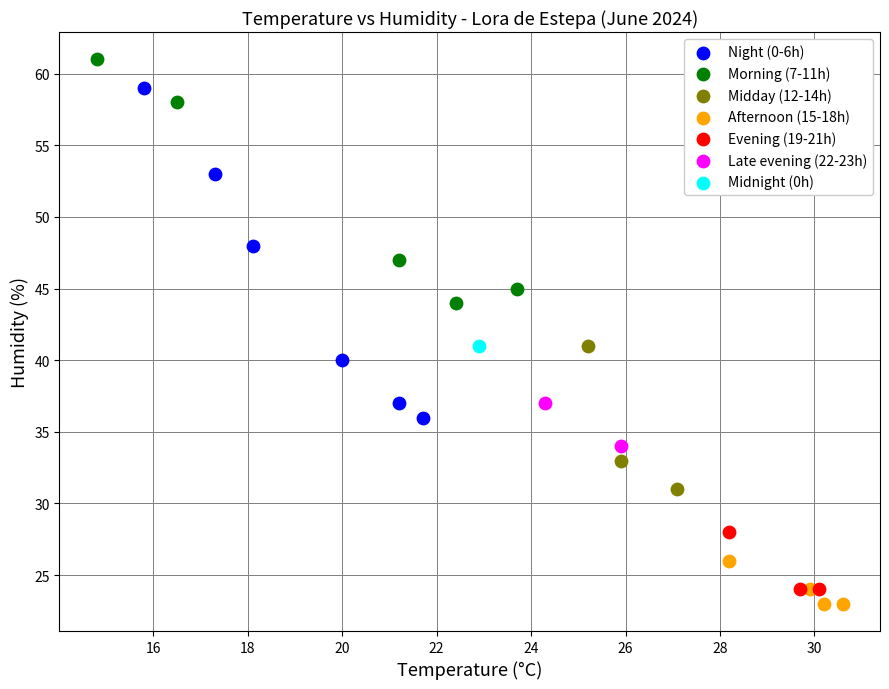

Which series reaches the minimum Y coordinate?

Afternoon (15-18h)